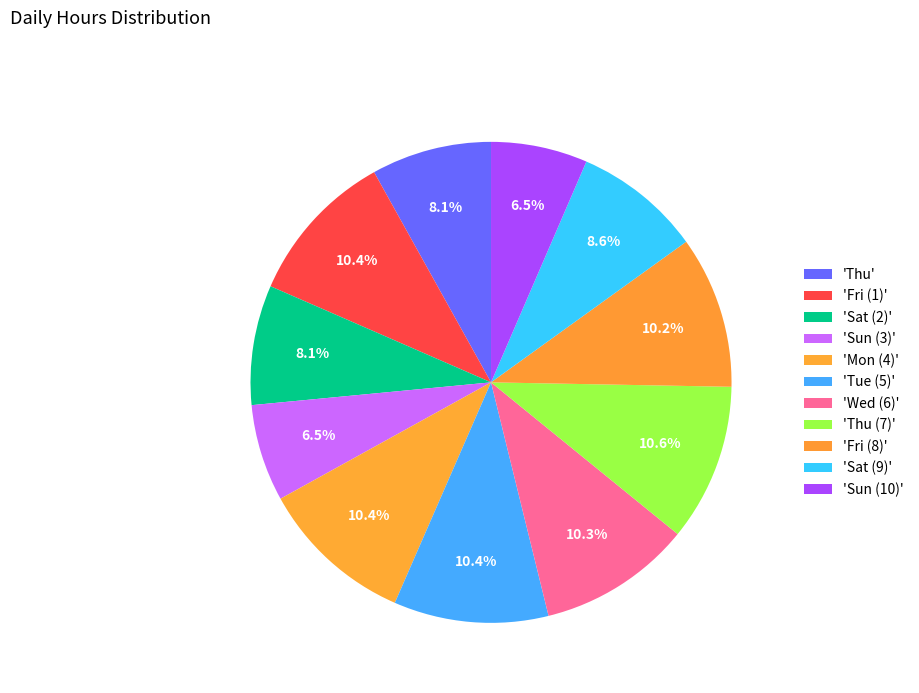

Which category has the biggest portion of the pie?

Thu (7)